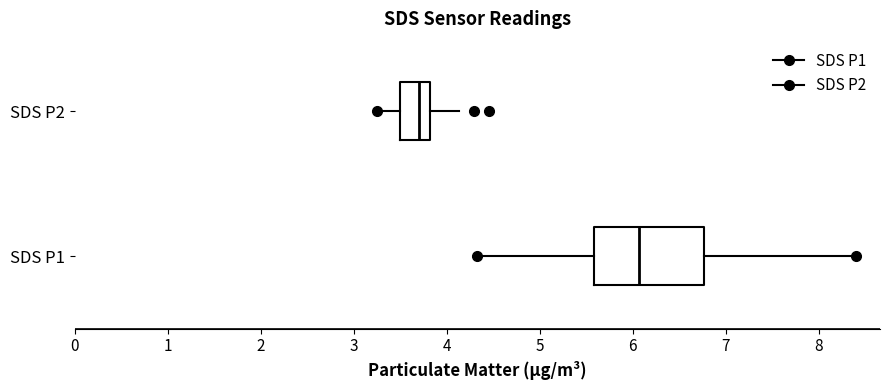

Reading bottom to top, read every box against the x-axis: the position of its median line, the range the box covers, and the ends of its whiskers. The values are not printed on the chart, so give them approximately, as read against the axis.

SDS P1: median 6.1, box 5.6 to 6.8, whiskers 4.3 to 8.4
SDS P2: median 3.7, box 3.5 to 3.8, whiskers 3.3 to 4.1